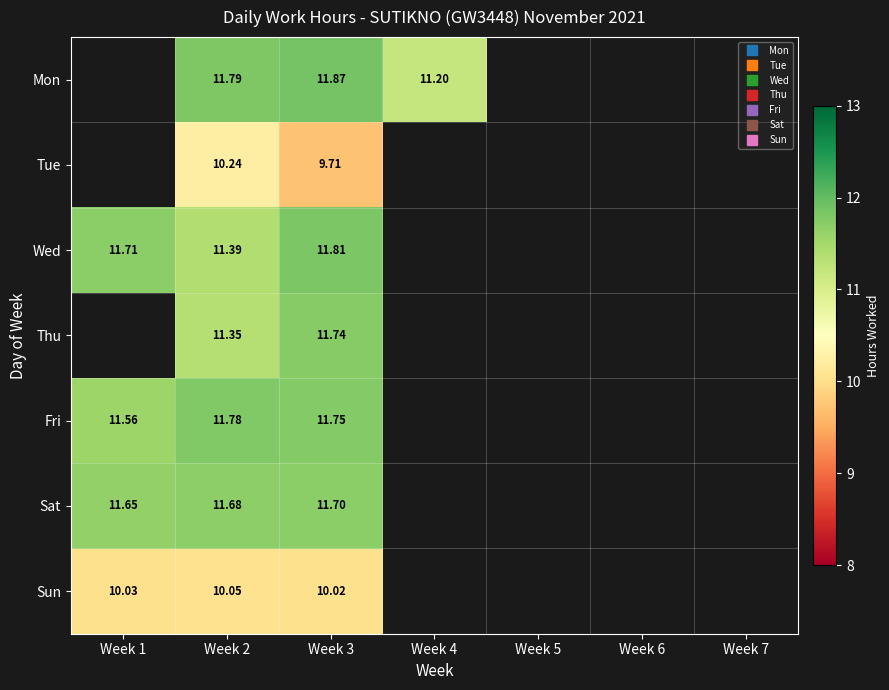

Which category has the highest value across all series?

Week 3